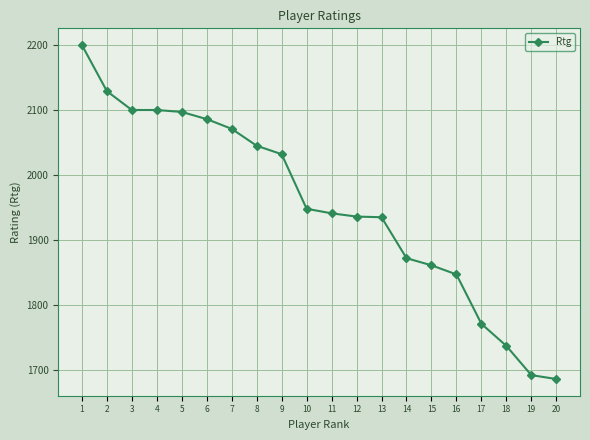

What is the difference between the second highest and second lowest values?

437